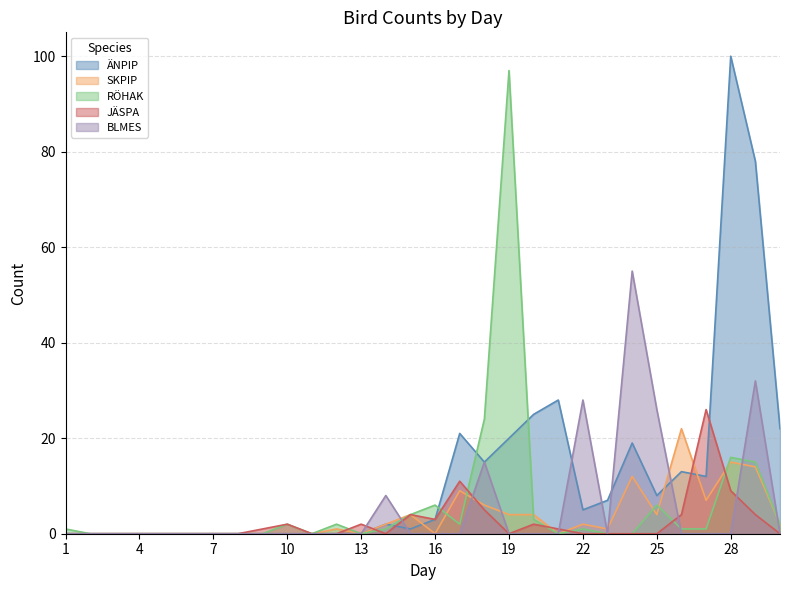

Which category has the highest value across all series?

28